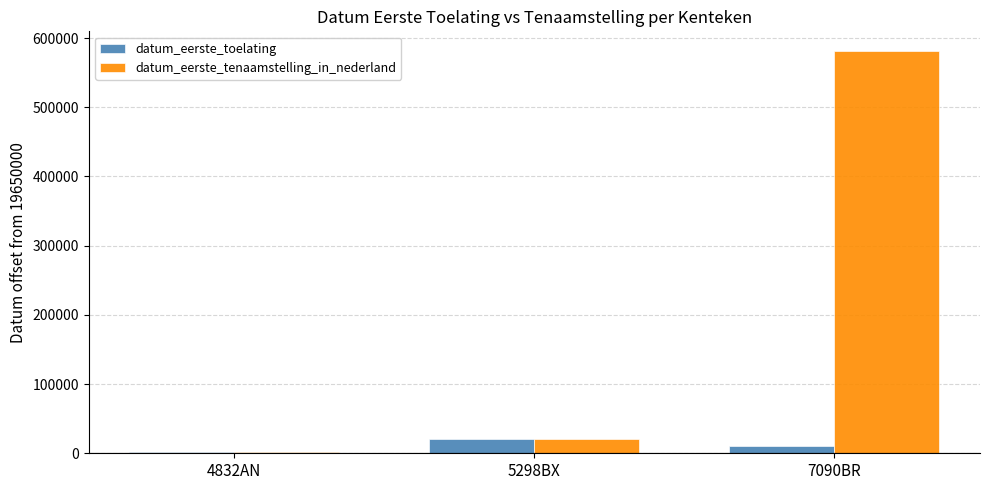

What is the sum of all datum_eerste_toelating values?

32338